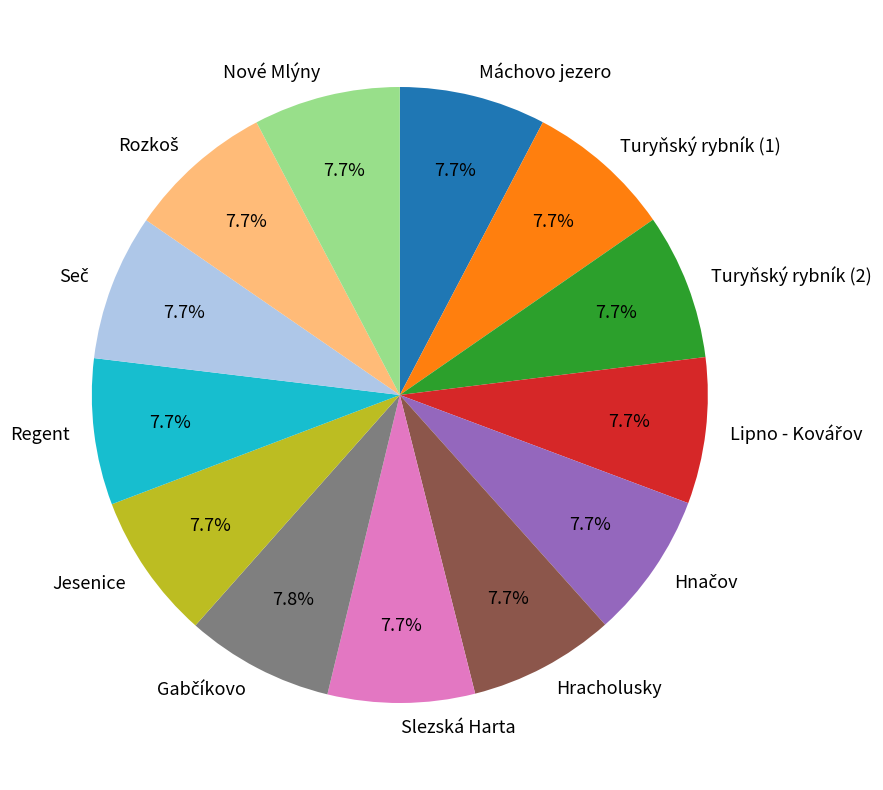

Is there any slice that represents more than half of the pie?

No